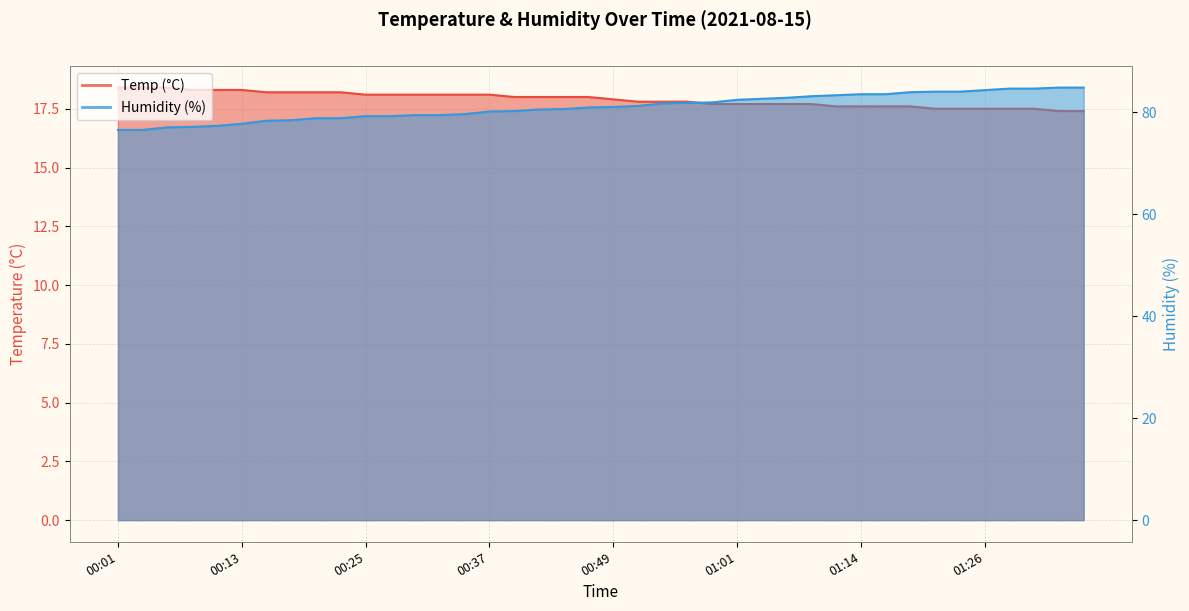

The Humidity series shows 81.8 at 00:57. True or false?

True